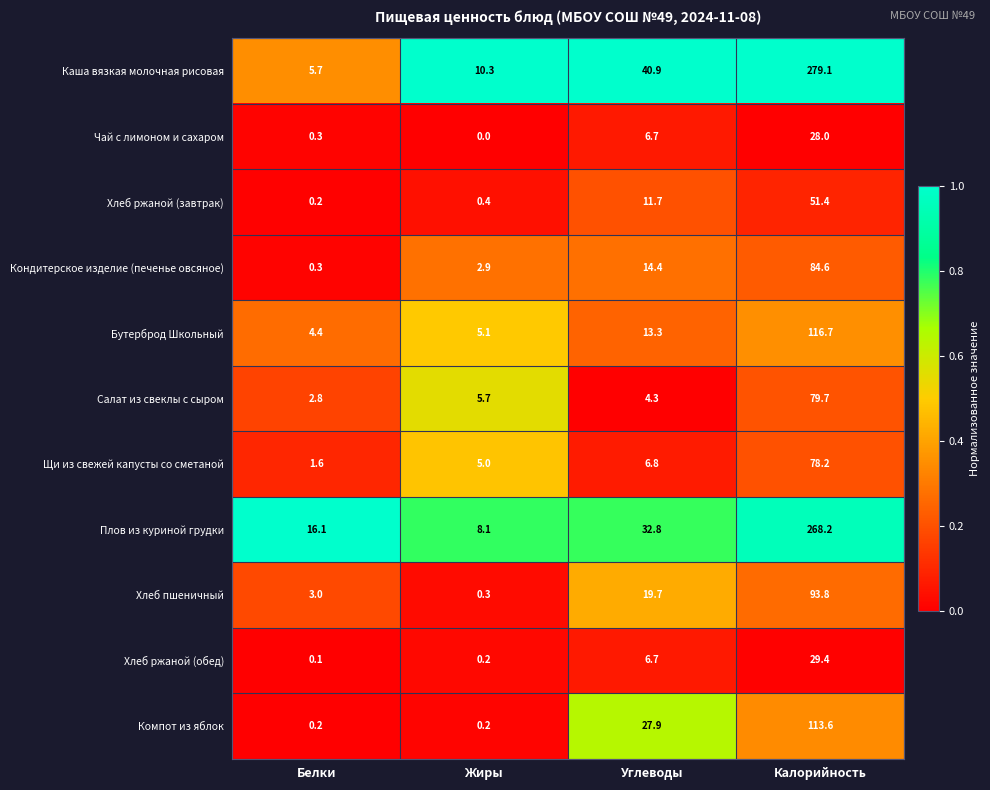

Where does the Бутерброд Школьный series first go above 13?

Углеводы